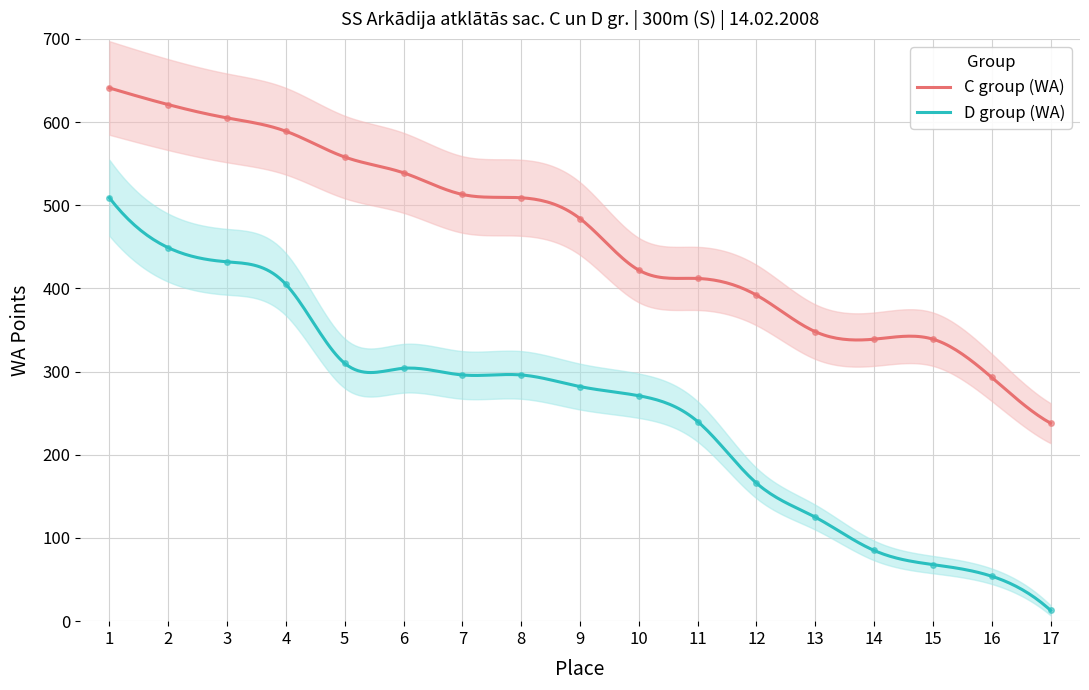

At which label does D group (WA) reach its peak?

1